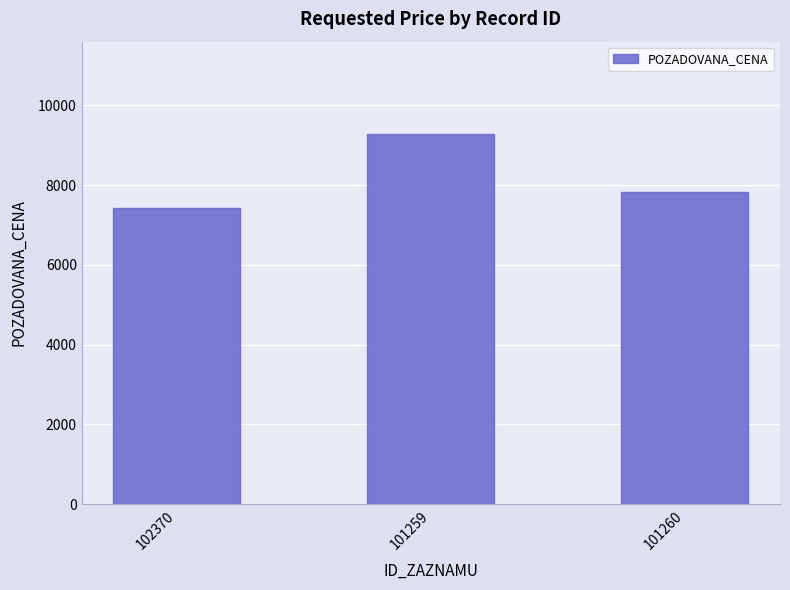

Between 101259 and 102370, which is larger?

101259